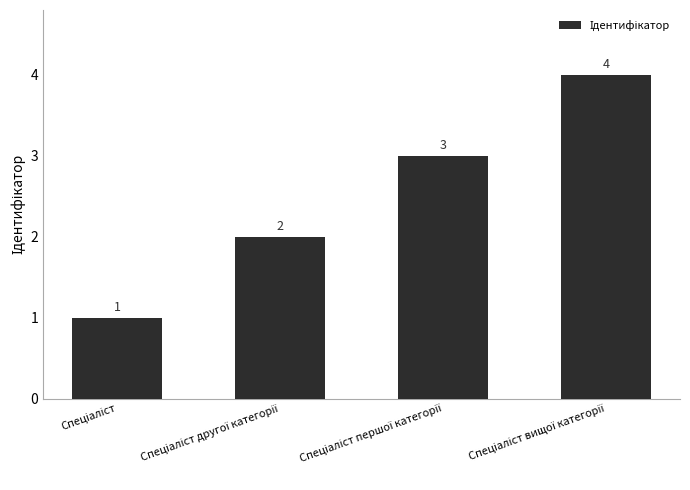

What is the sum of all values?

10